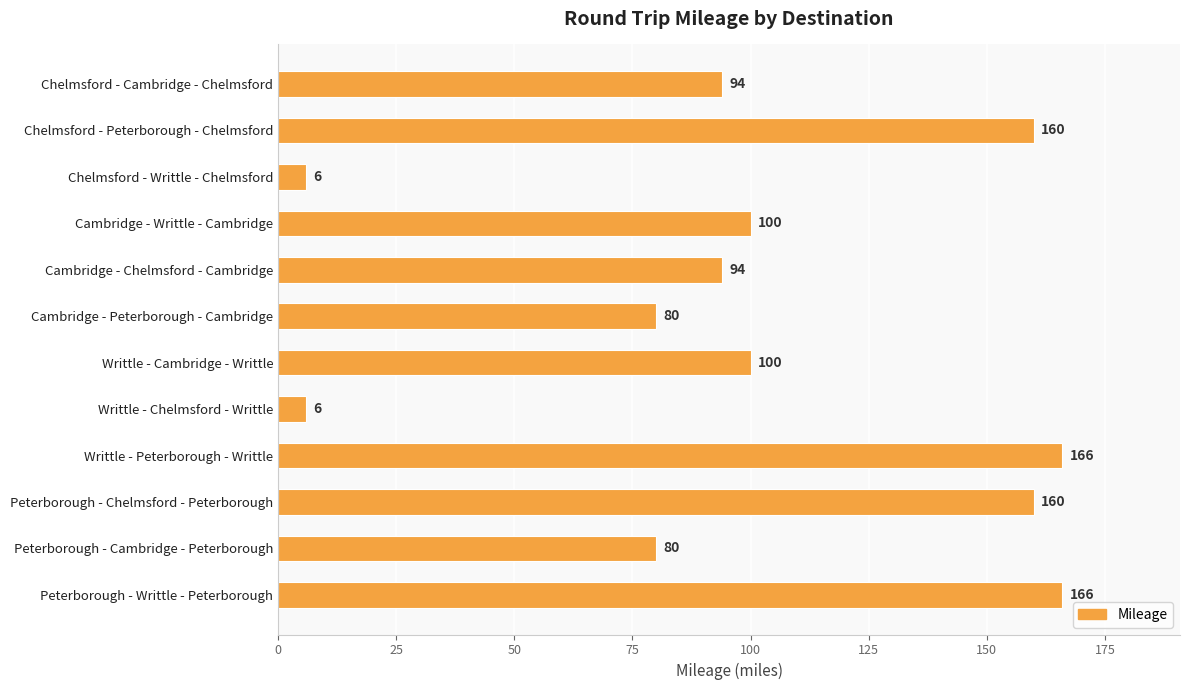

Does the chart contain stacked bars?

No